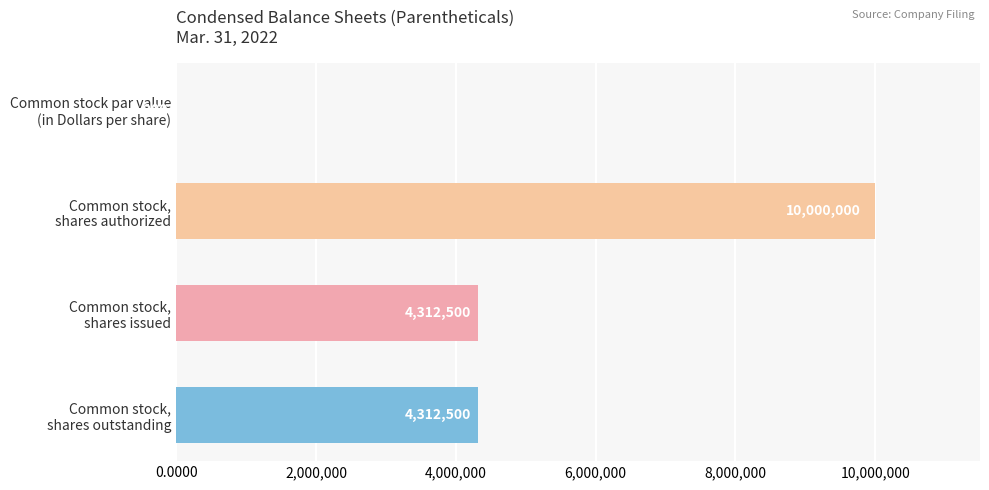

What is the sum of all values?

18625000.0